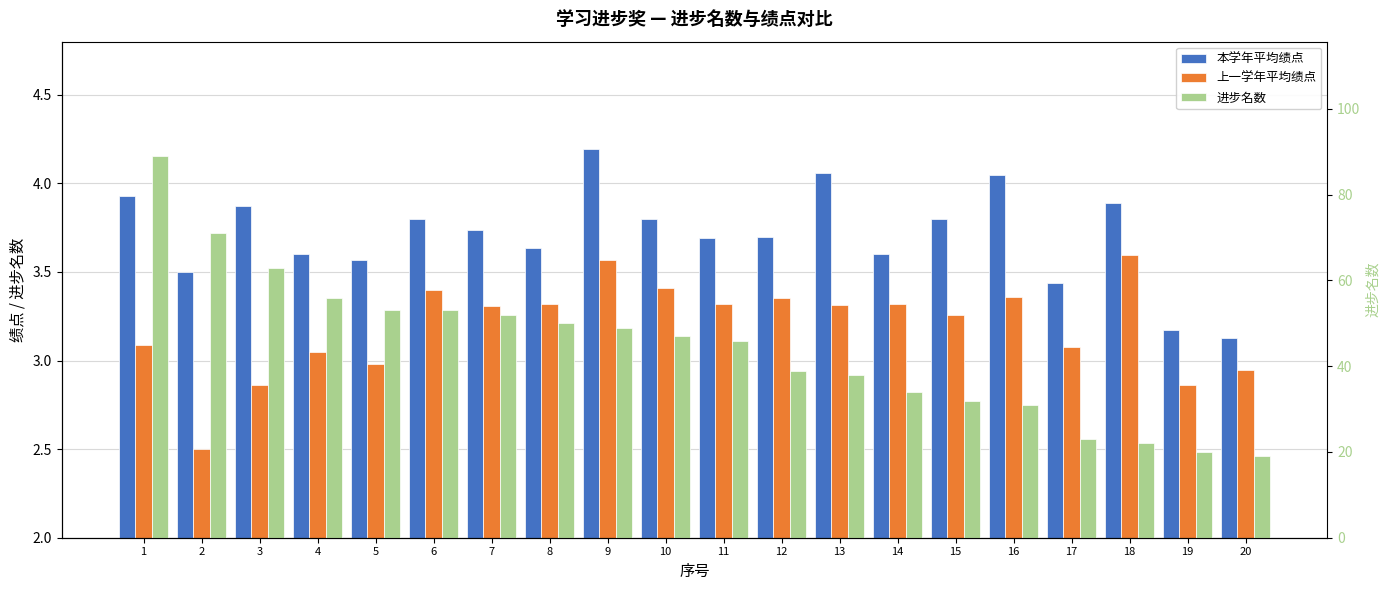

Reading right to left, list all the values displayed in this chart.

本学年平均绩点: 3.1	3.2	3.9	3.4	4.0	3.8	3.6	4.1	3.7	3.7	3.8	4.2	3.6	3.7	3.8	3.6	3.6	3.9	3.5	3.9
上一学年平均绩点: 2.9	2.9	3.6	3.1	3.4	3.3	3.3	3.3	3.4	3.3	3.4	3.6	3.3	3.3	3.4	3.0	3.0	2.9	2.5	3.1
进步名数: 19.0	20.0	22.0	23.0	31.0	32.0	34.0	38.0	39.0	46.0	47.0	49.0	50.0	52.0	53.0	53.0	56.0	63.0	71.0	89.0